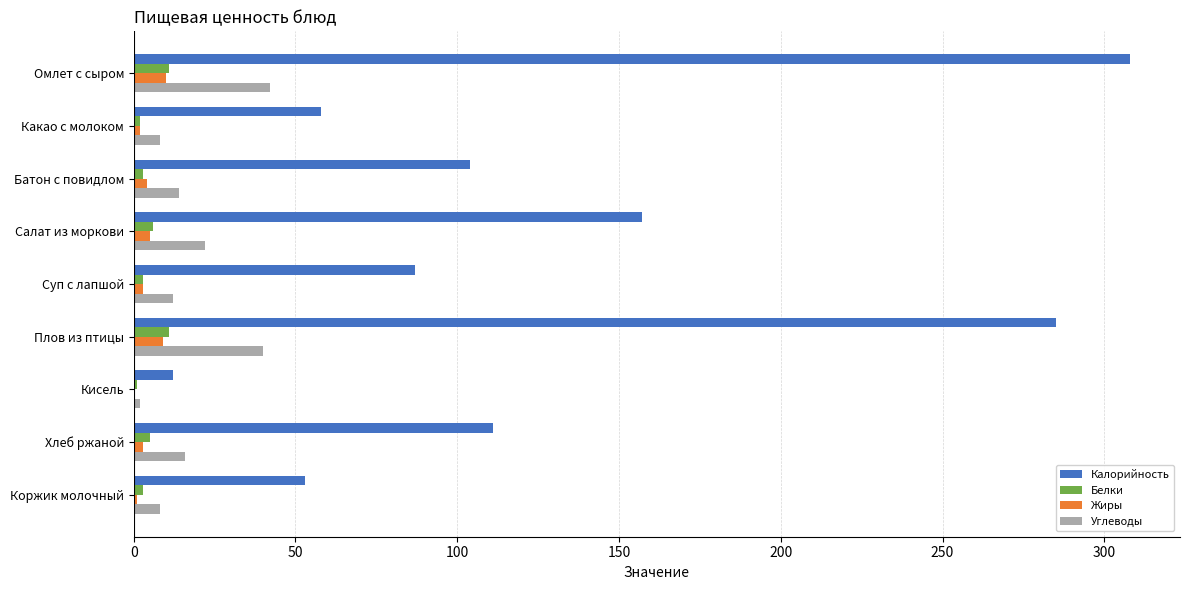

Which series changed the most between Батон с повидлом and Плов из птицы?

Калорийность